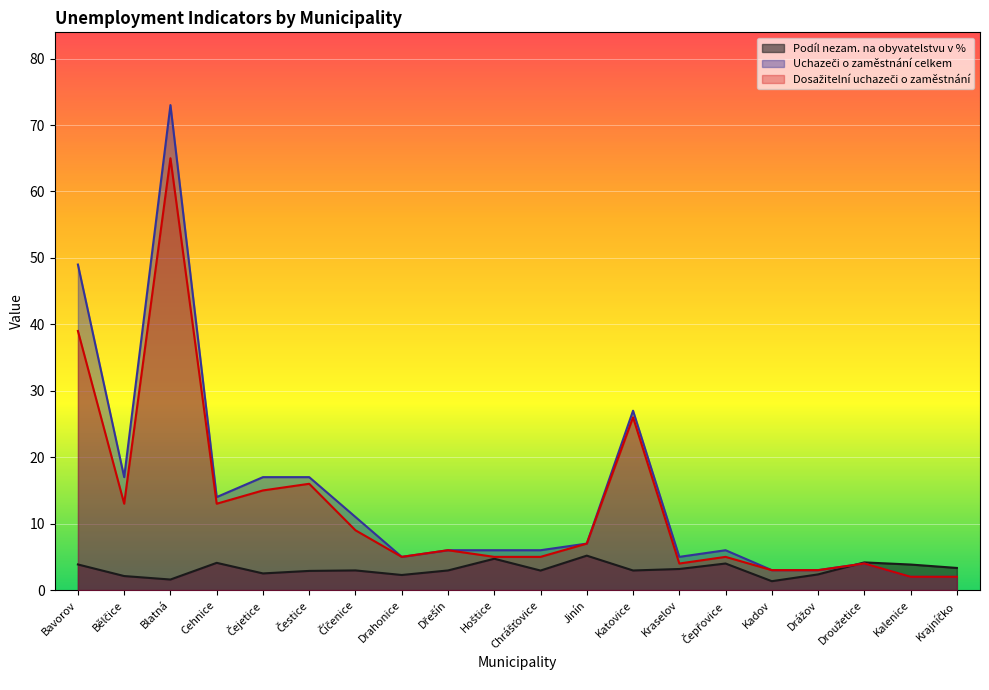

Which category has the highest value in the Uchazeči o zaměstnání celkem series?

Blatná